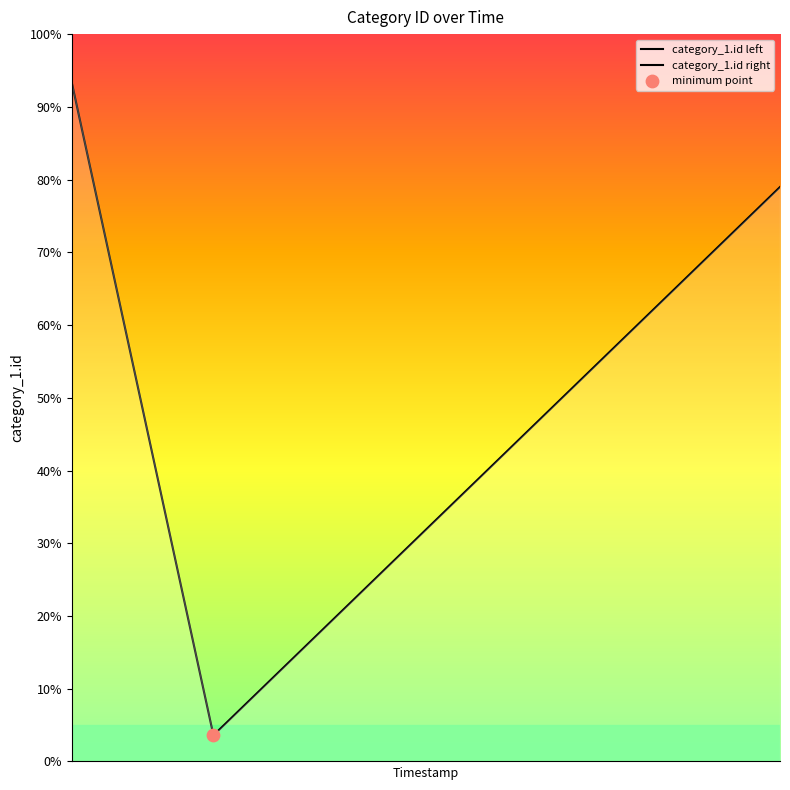

Between 2018-09-24 21:51:11 and 2018-09-24 21:50:26, which is larger?

2018-09-24 21:51:11